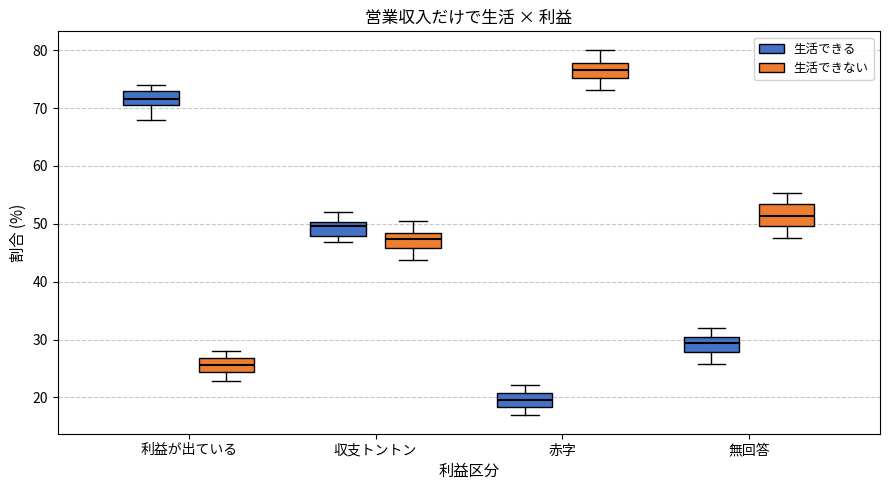

Where does the upper whisker of the box for 利益が出ている (生活できる) end on the y-axis? The values are not printed on the chart, so give them approximately, as read against the axis.

74